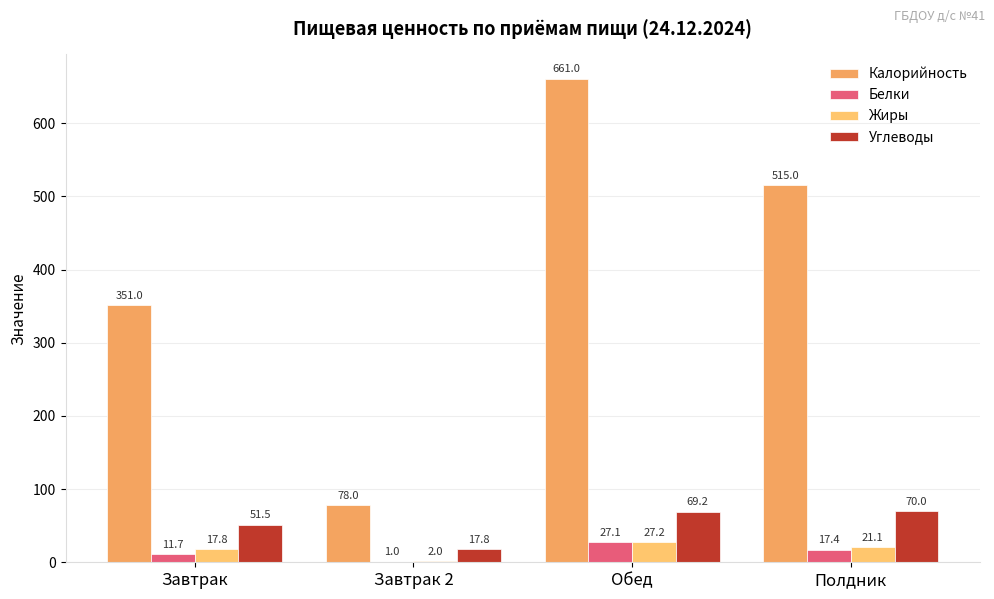

What is the difference between the second highest and minimum values in the Белки series?

16.4